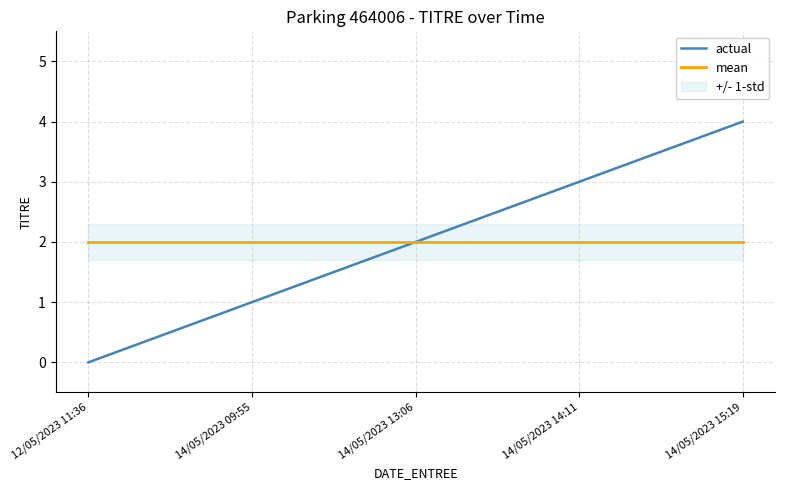

What is the sum of all mean values?

10